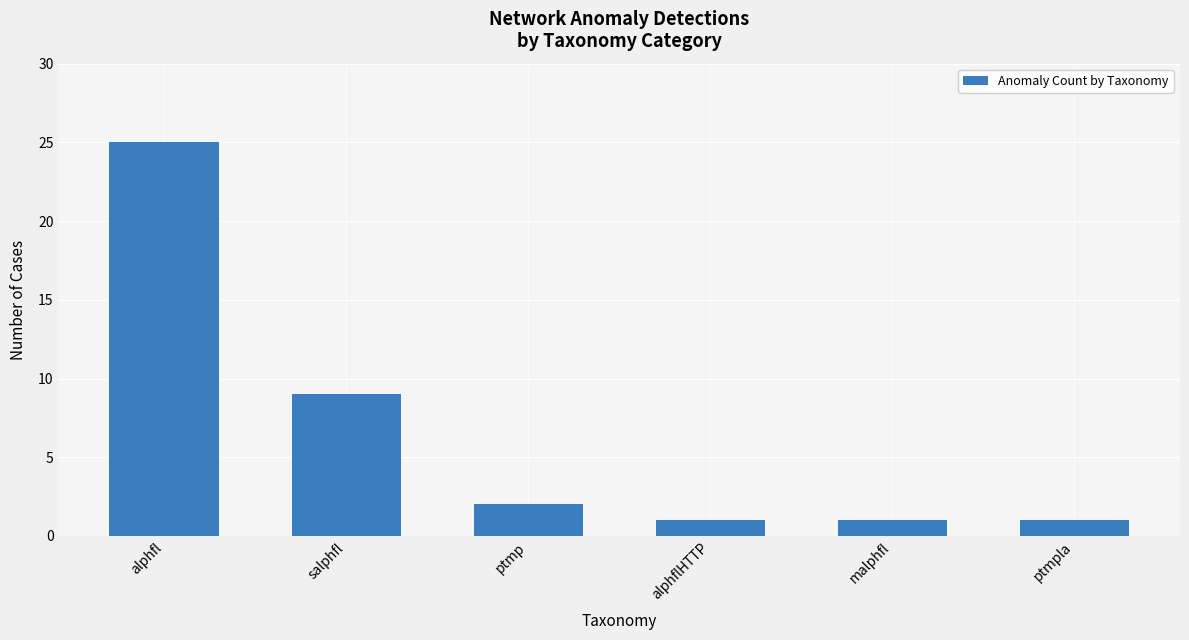

What is the sum of all values?

39